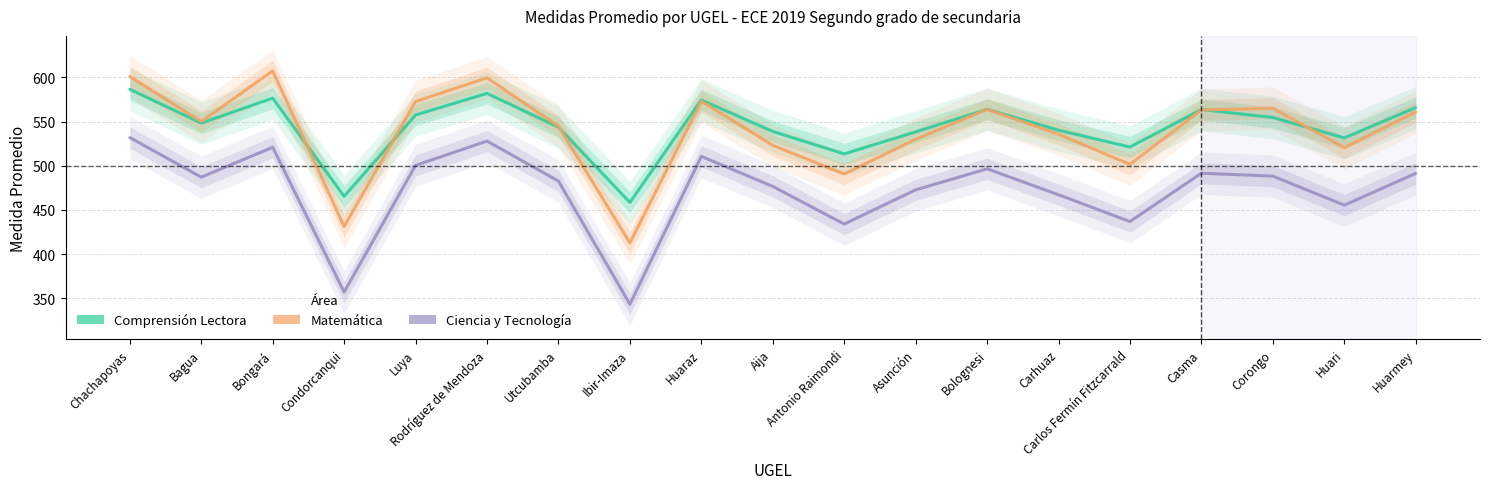

True or false: Ciencia y Tecnología and Matemática intersect in this chart.

False